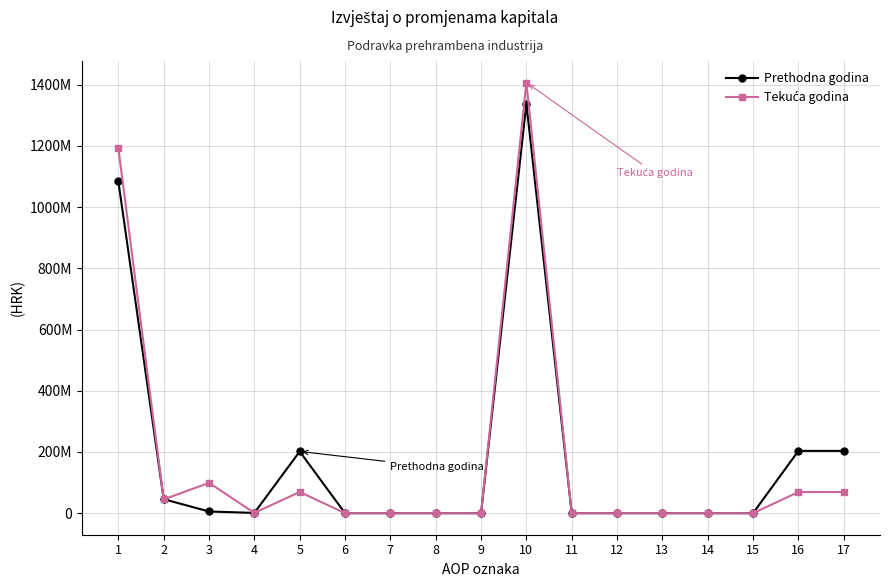

True or false: Tekuća godina and Prethodna godina intersect in this chart.

True